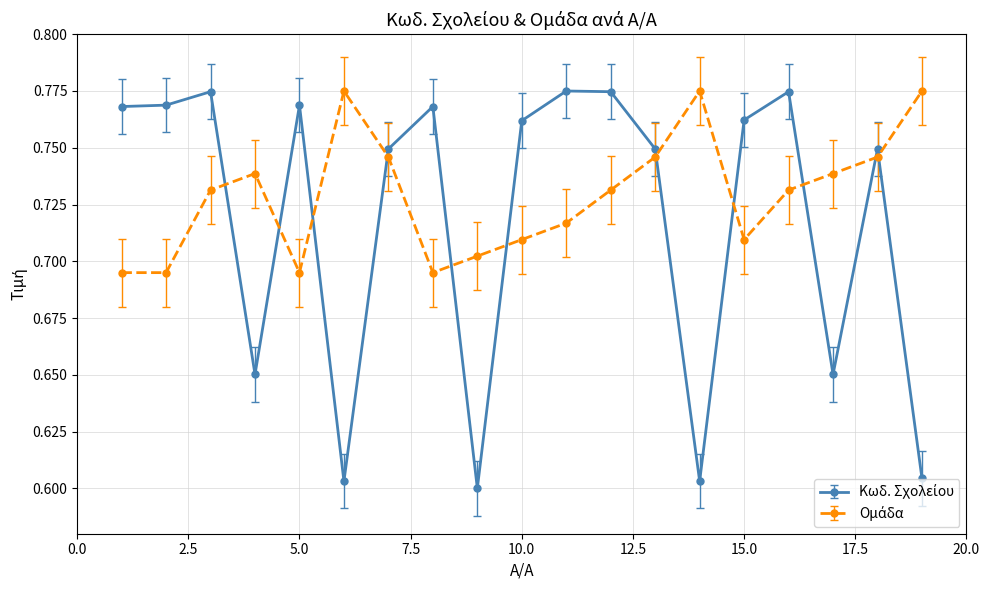

At how many categories does at least one series exceed 0?

19